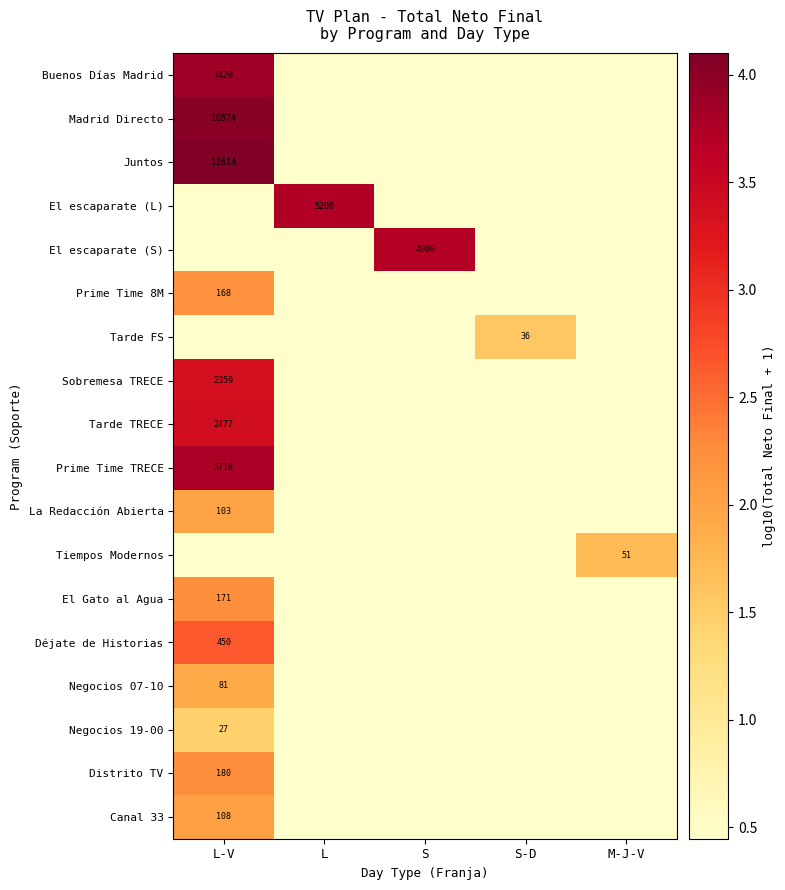

What is the maximum value for Juntos?

4.1